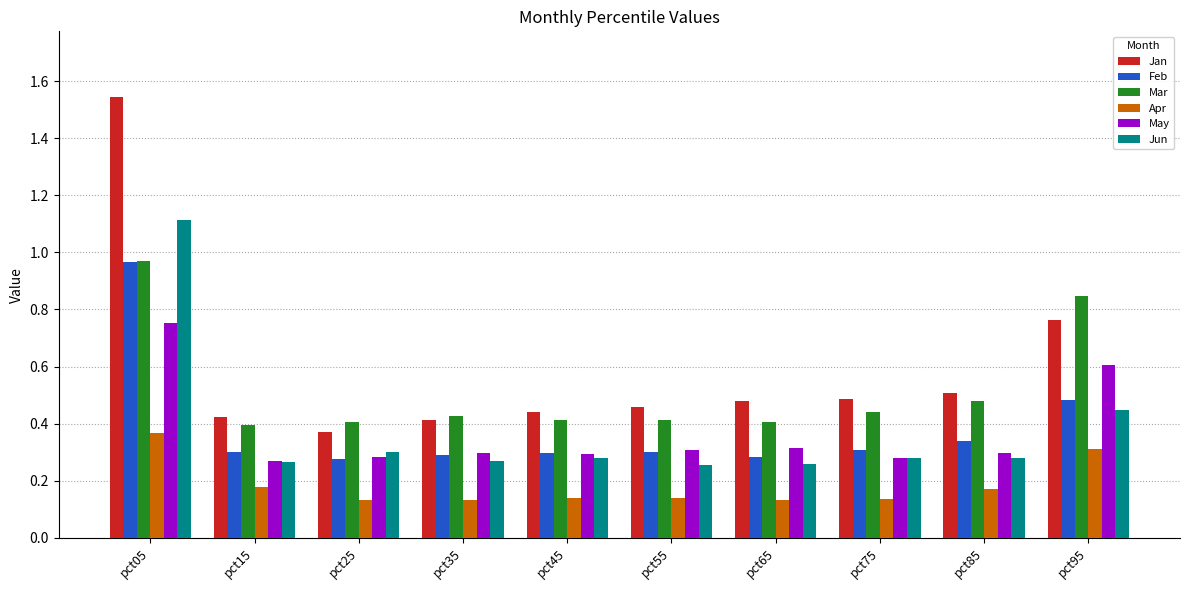

What is the average value of the Jan series?

0.6